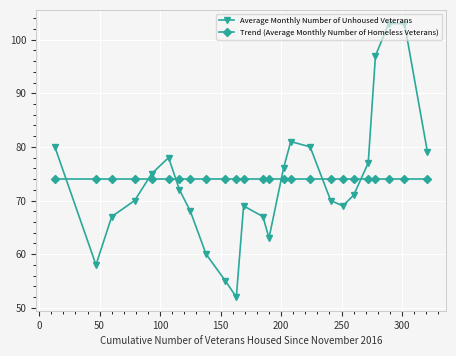

What is the minimum value for Trend (Average Monthly Number of Homeless Veterans)?

74